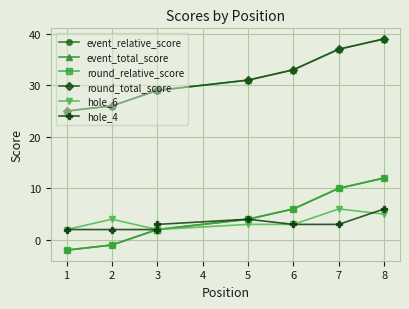

Between 1 and 6, which is larger?

6